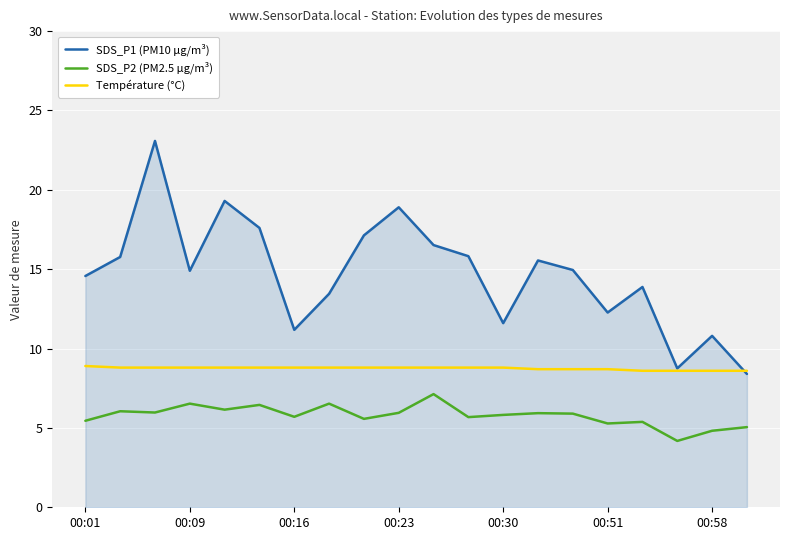

True or false: SDS_P1 (PM10 µg/m³) and SDS_P2 (PM2.5 µg/m³) cross at least once.

False